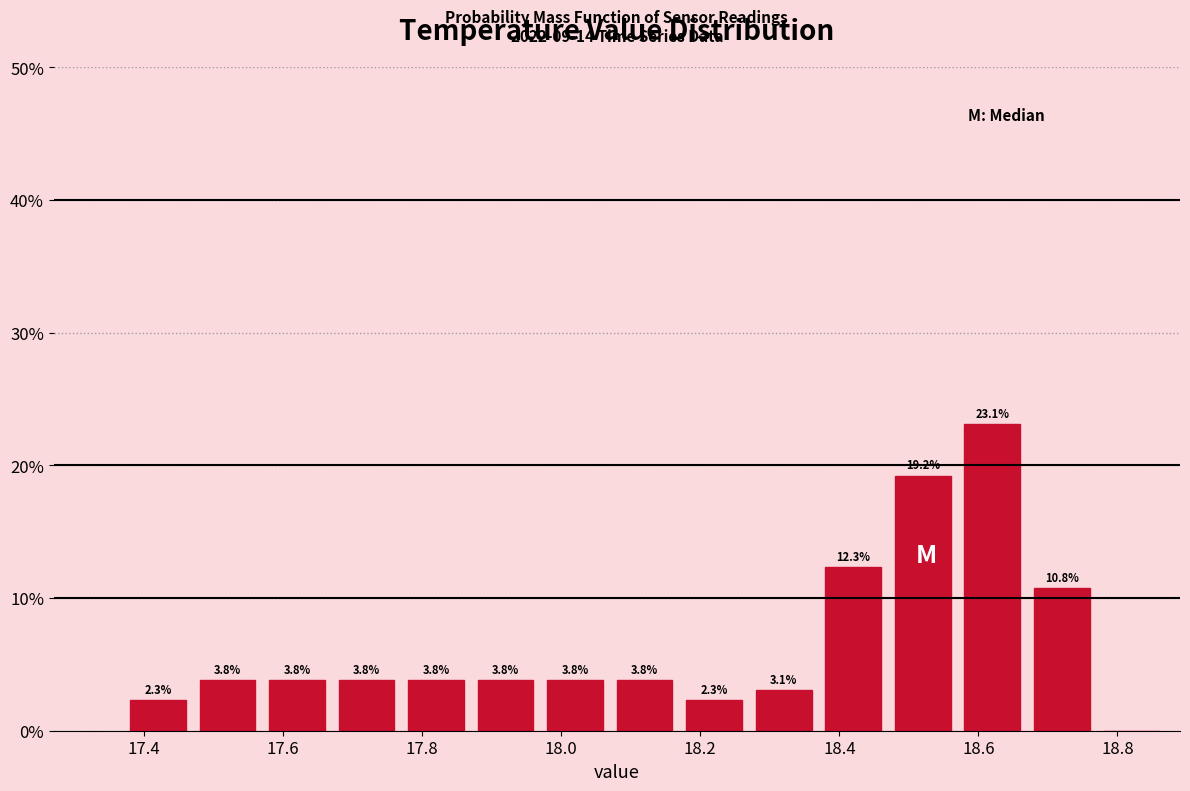

Over which range of the x-axis is the bar tallest?

18.57 to 18.67